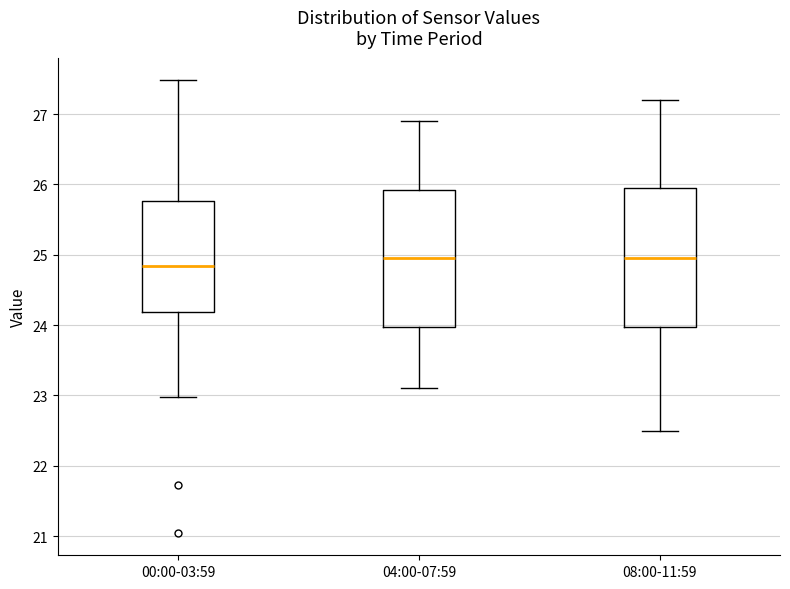

Reading left to right, transcribe this box plot: for each box, give where its median line is, the range the box spans, and where its two whiskers end, as read against the y-axis. The values are not printed on the chart, so give them approximately, as read against the axis.

00:00-03:59: median 24.8, box 24.2 to 25.8, whiskers 23.0 to 27.5
04:00-07:59: median 25.0, box 24.0 to 25.9, whiskers 23.1 to 26.9
08:00-11:59: median 25.0, box 24.0 to 26.0, whiskers 22.5 to 27.2